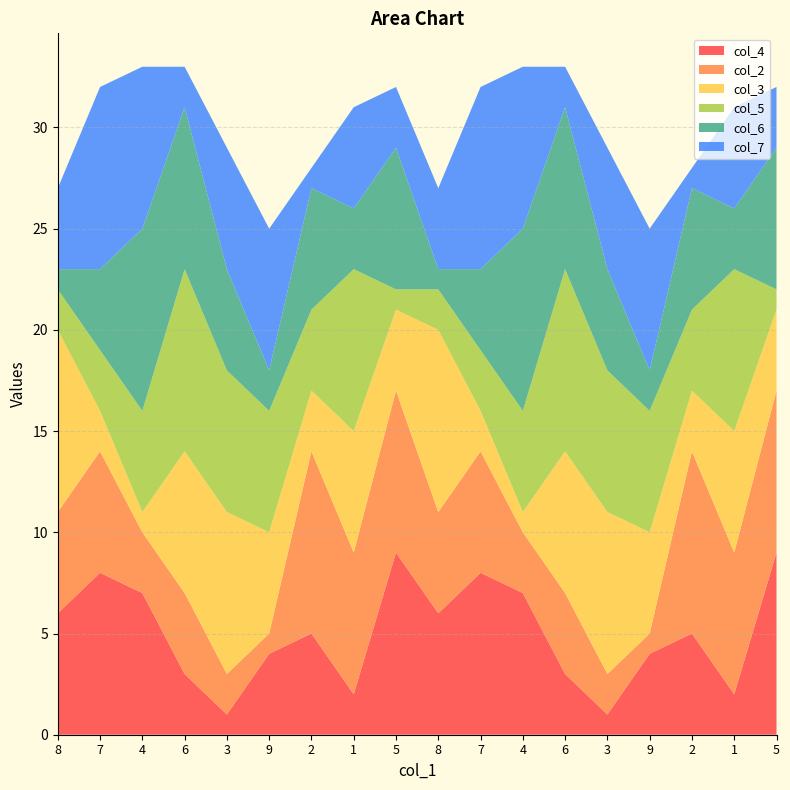

Reading left to right, extract all data points from this chart.

col_4: 8=6	7=8	4=7	6=3	3=1	9=4	2=5	1=2	5=9	8=6	7=8	4=7	6=3	3=1	9=4	2=5	1=2	5=9
col_2: 8=5	7=6	4=3	6=4	3=2	9=1	2=9	1=7	5=8	8=5	7=6	4=3	6=4	3=2	9=1	2=9	1=7	5=8
col_3: 8=9	7=2	4=1	6=7	3=8	9=5	2=3	1=6	5=4	8=9	7=2	4=1	6=7	3=8	9=5	2=3	1=6	5=4
col_5: 8=2	7=3	4=5	6=9	3=7	9=6	2=4	1=8	5=1	8=2	7=3	4=5	6=9	3=7	9=6	2=4	1=8	5=1
col_6: 8=1	7=4	4=9	6=8	3=5	9=2	2=6	1=3	5=7	8=1	7=4	4=9	6=8	3=5	9=2	2=6	1=3	5=7
col_7: 8=4	7=9	4=8	6=2	3=6	9=7	2=1	1=5	5=3	8=4	7=9	4=8	6=2	3=6	9=7	2=1	1=5	5=3